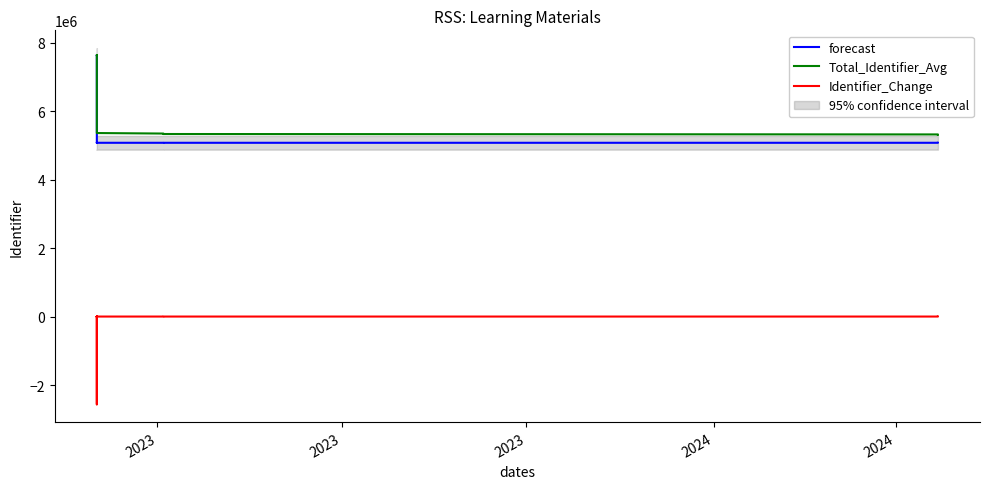

True or false: Total_Identifier_Avg and Identifier_Change intersect in this chart.

False